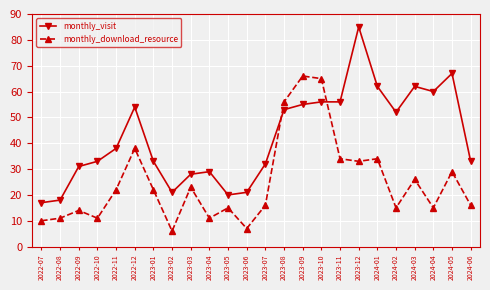

True or false: monthly_visit and monthly_download_resource cross at least once.

True